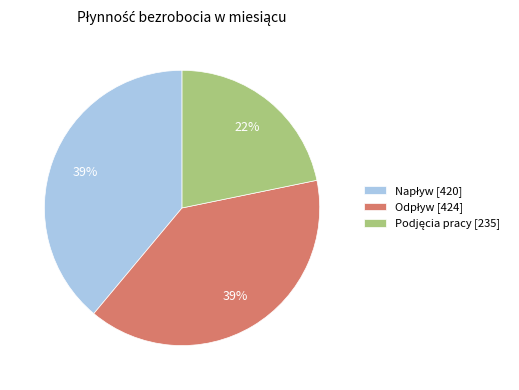

Is there any slice that represents more than half of the pie?

No